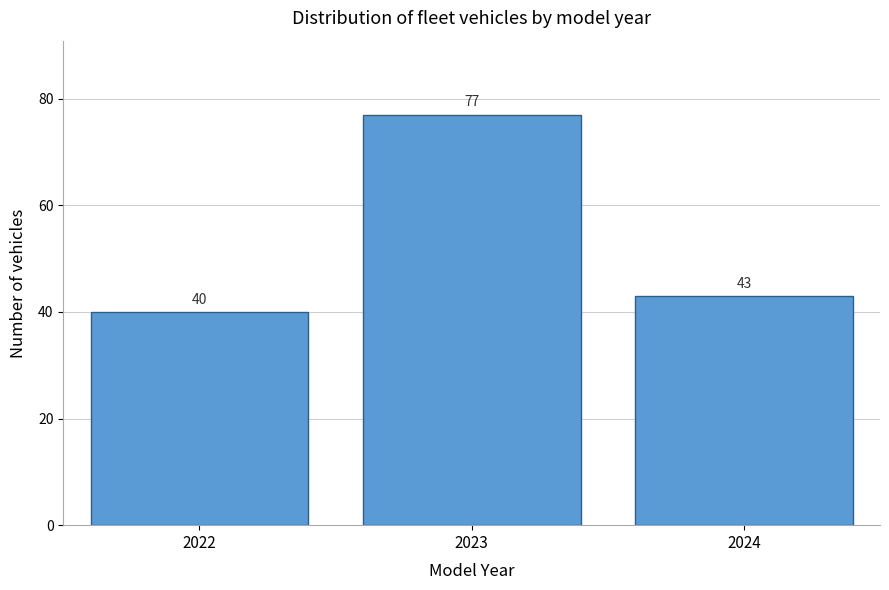

Reading right to left, transcribe all the data shown in this chart.

2024=43	2023=77	2022=40